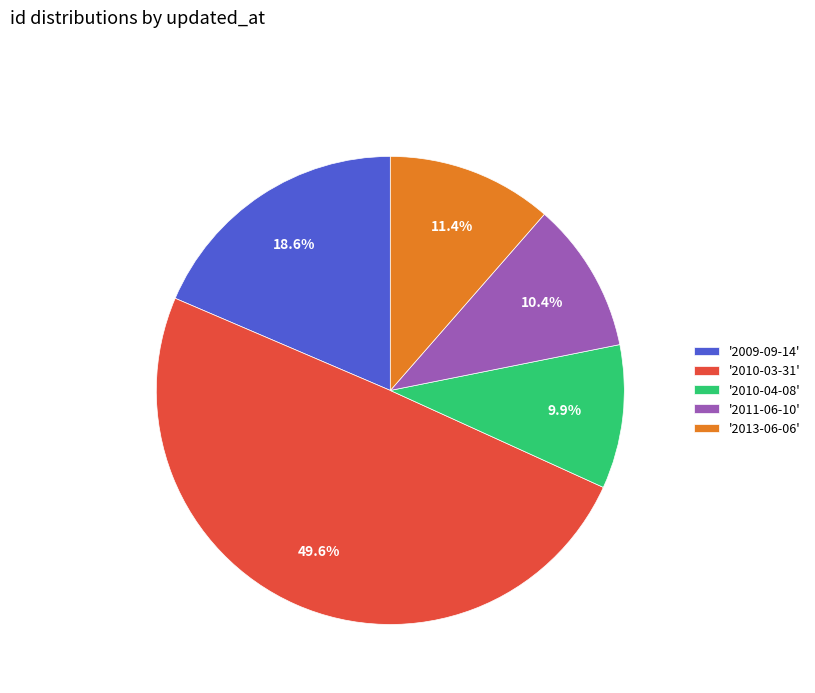

Does '2013-06-06' account for over 50% of the chart?

No